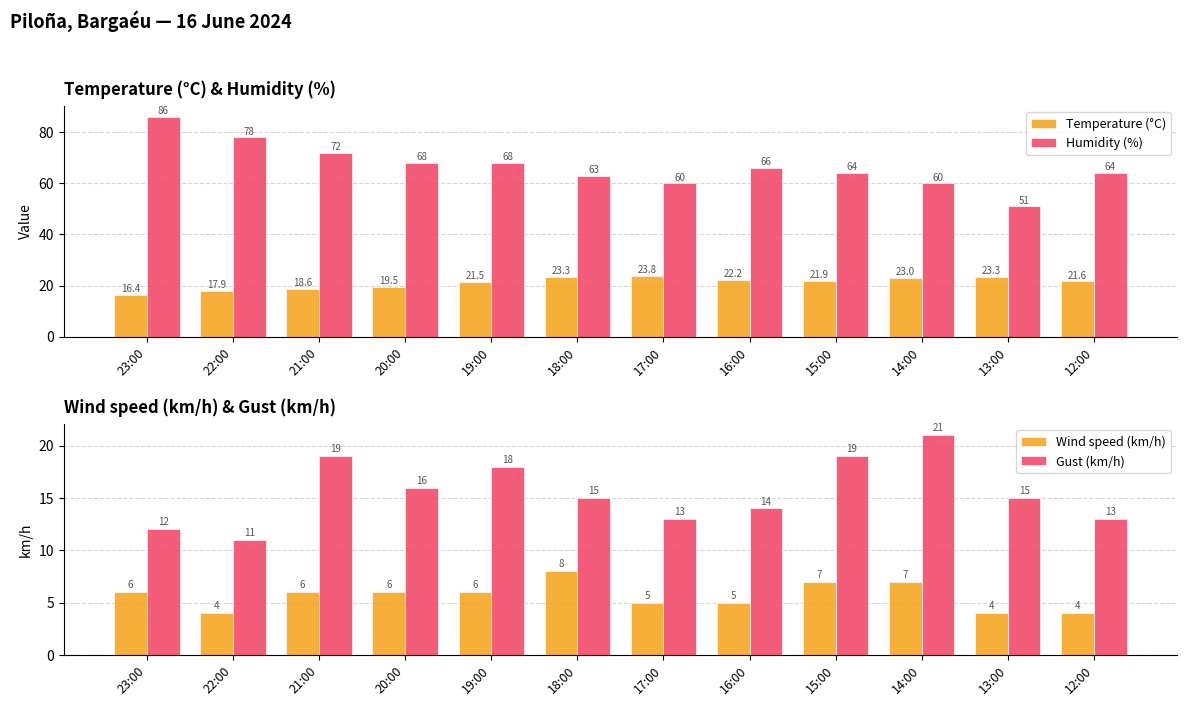

Count the number of categories in the chart.

12